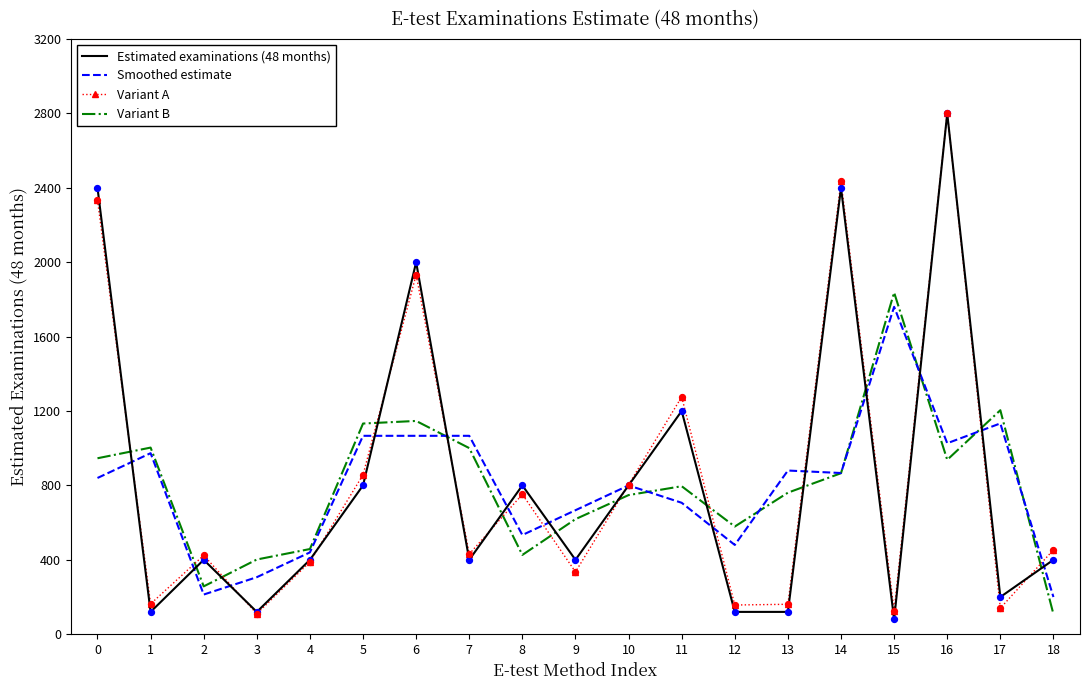

What is the total value across all series at 5?

3856.3